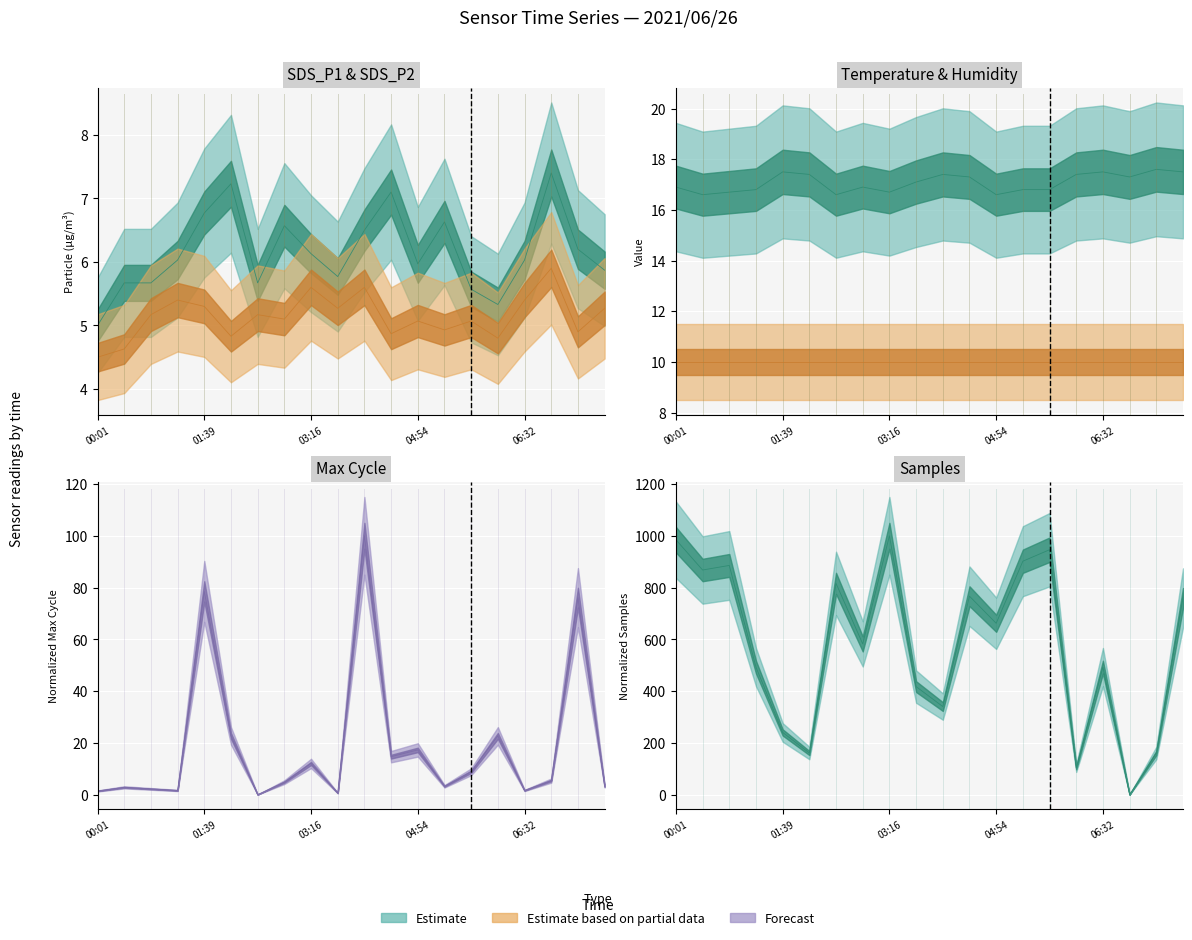

True or false: Samples has a value of 91.2 at 04:05.

False